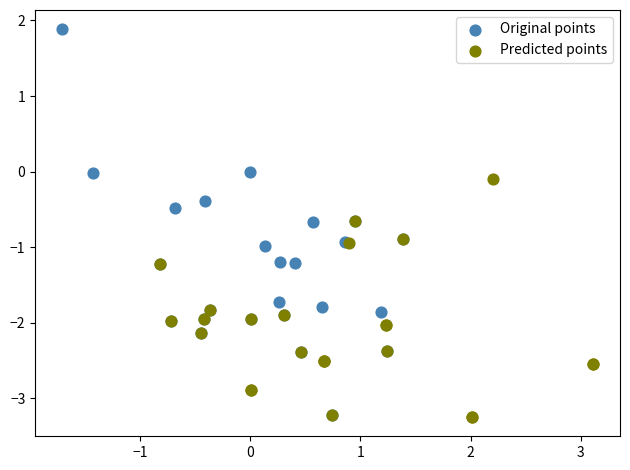

Which series reaches the maximum Y coordinate?

Original points